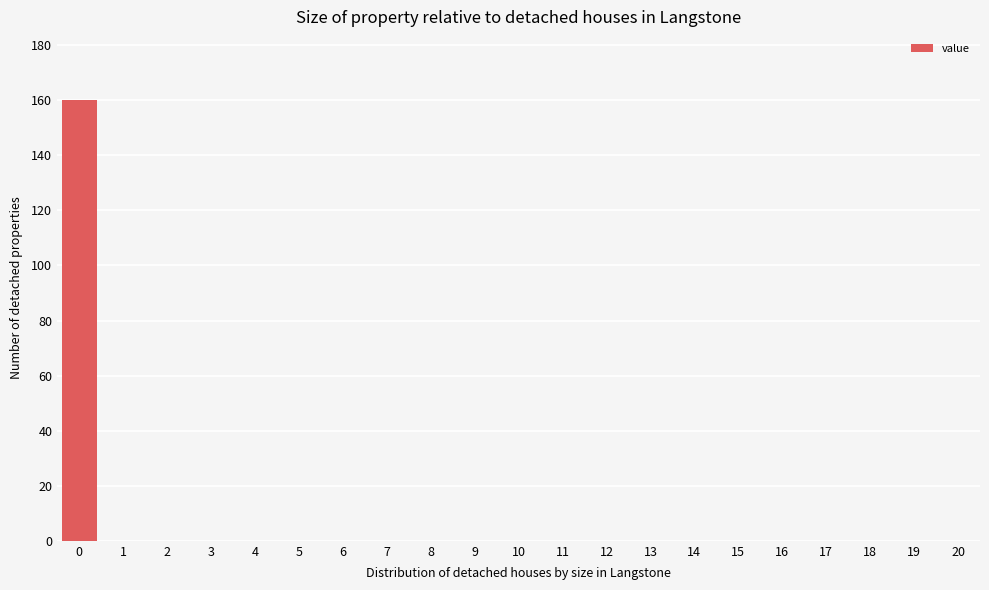

Reading left to right, extract all data points from this chart.

0=160	1=0	2=0	3=0	4=0	5=0	6=0	7=0	8=0	9=0	10=0	11=0	12=0	13=0	14=0	15=0	16=0	17=0	18=0	19=0